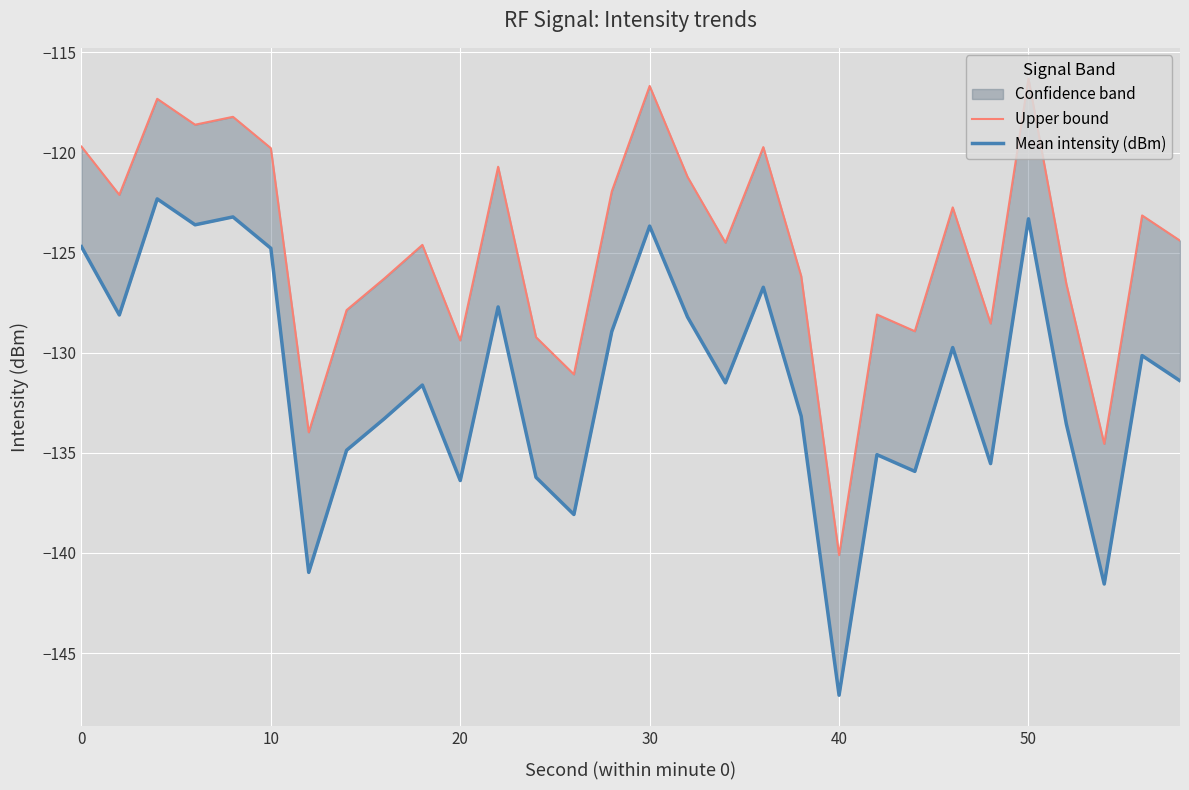

True or false: Mean intensity (dBm) and Upper bound intersect in this chart.

False